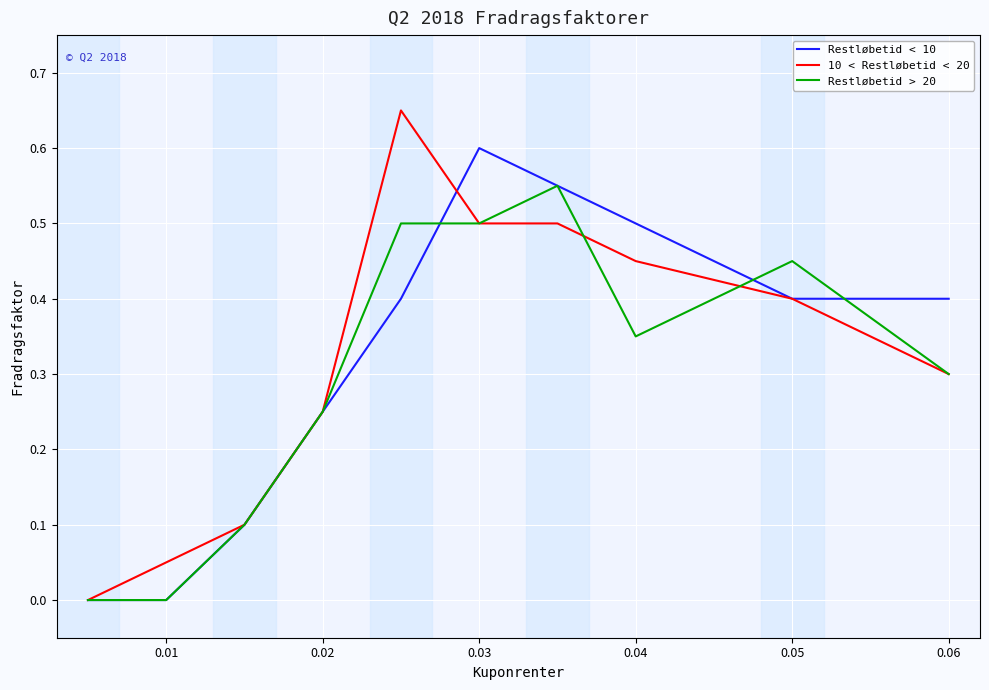

Rank the series by their maximum value, from lowest to highest.

Restløbetid > 20, Restløbetid < 10, 10 < Restløbetid < 20